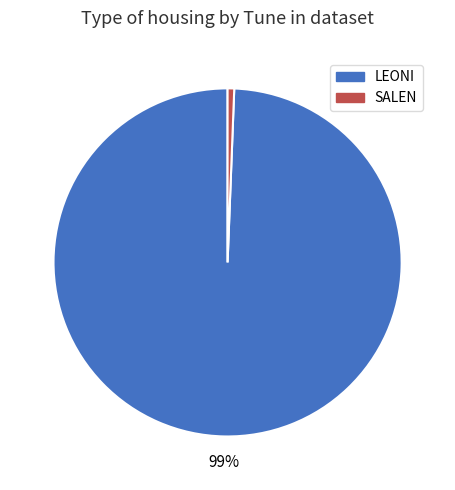

The LEONI slice represents 99% of the pie. True or false?

True